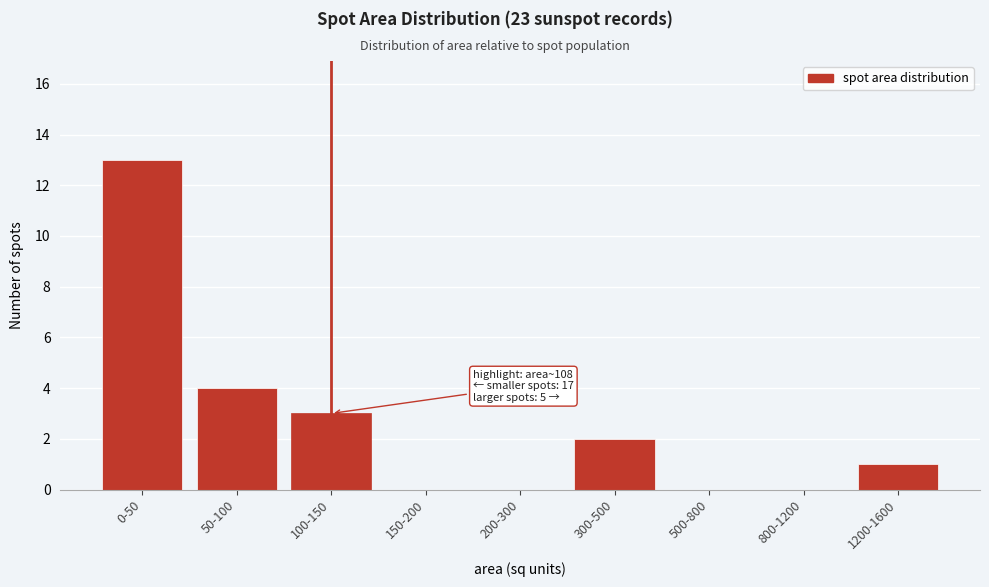

Reading right to left, list all the values displayed in this chart.

1200-1600=1	800-1200=0	500-800=0	300-500=2	200-300=0	150-200=0	100-150=3	50-100=4	0-50=13